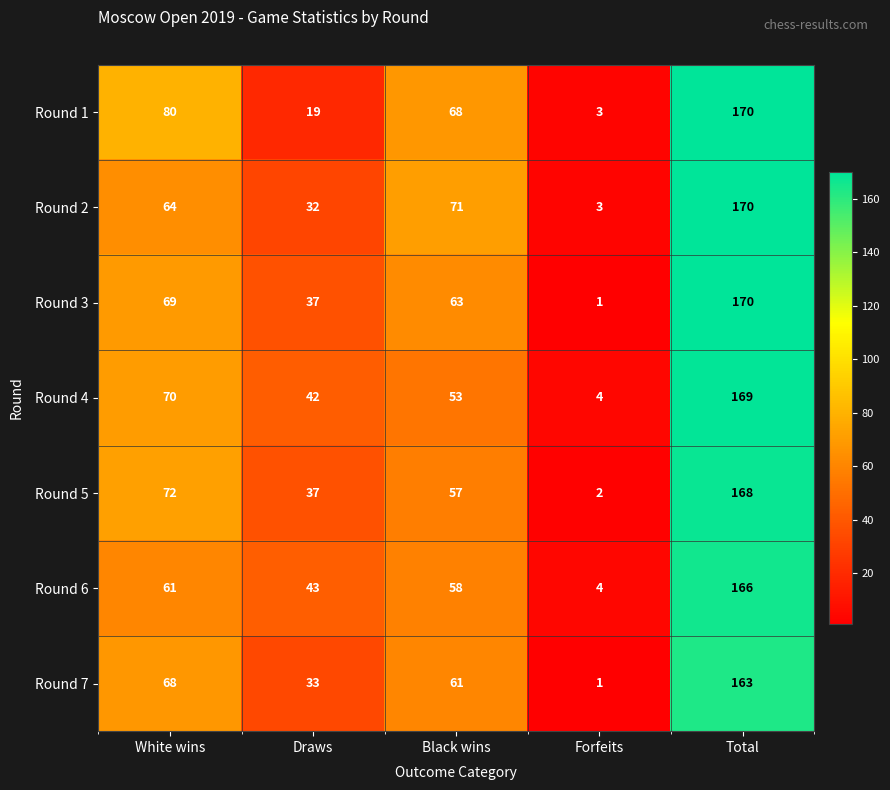

Is it true that Round 6 equals 43 at Draws?

True